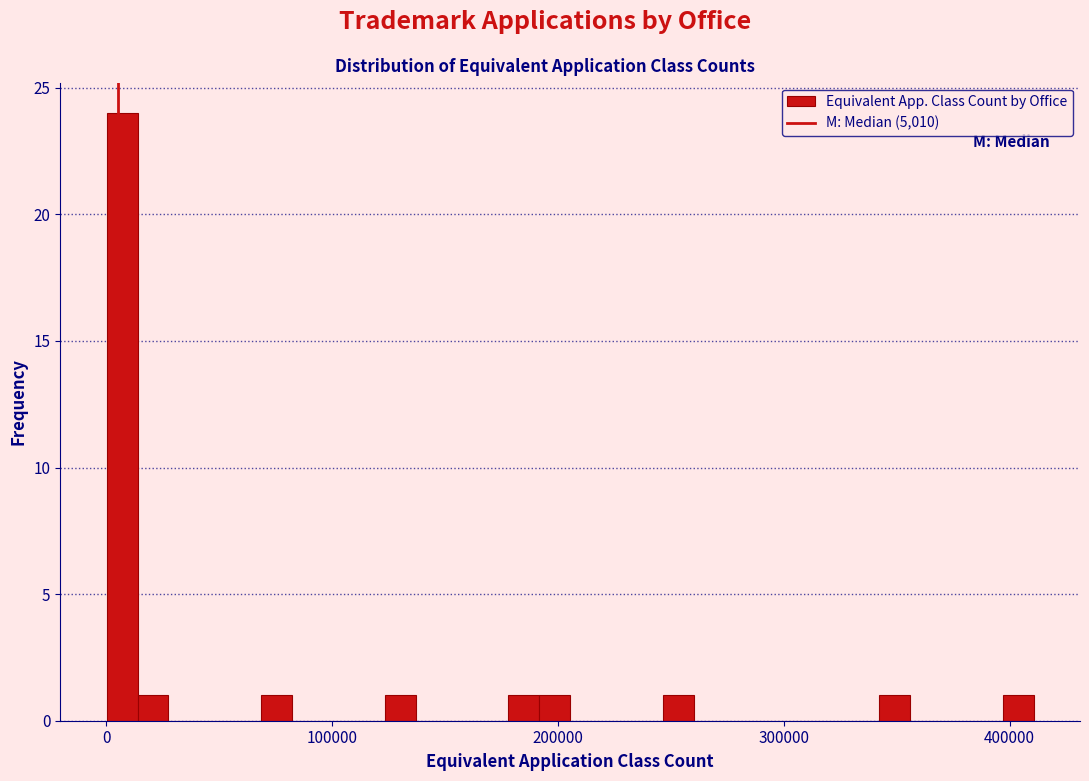

Around what value on the x-axis is the tallest bar? Give the approximate position of its centre, as read against the axis.

10000